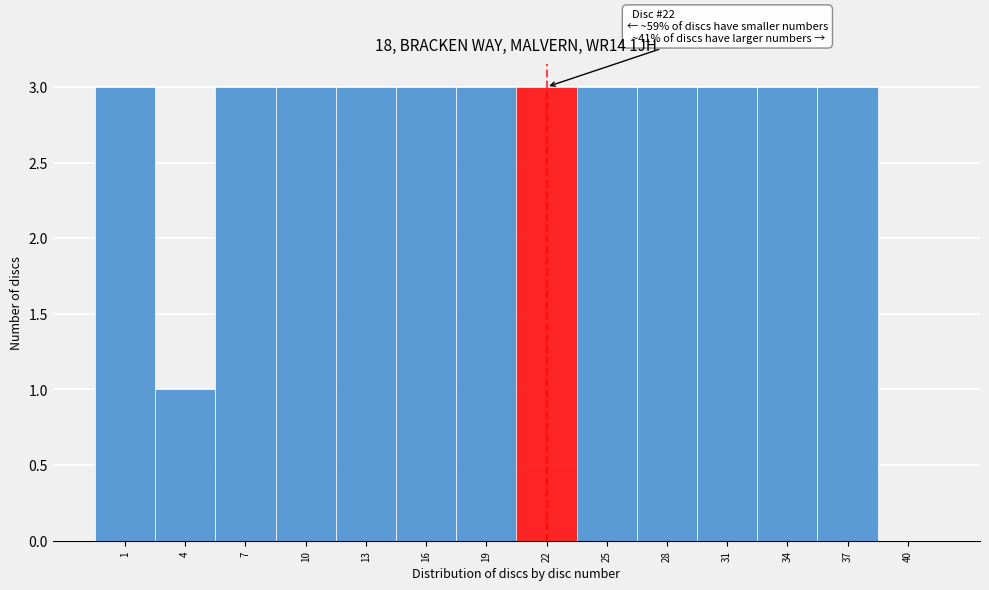

Reading left to right, list all the values displayed in this chart.

1=3	4=1	7=3	10=3	13=3	16=3	19=3	22=3	25=3	28=3	31=3	34=3	37=3	40=0